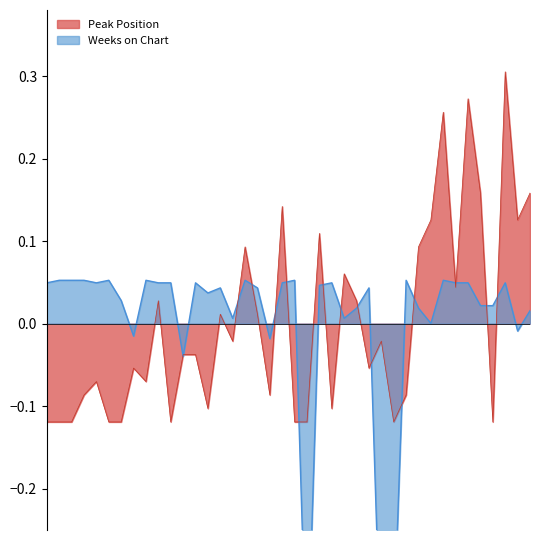

How many distinct data groups are displayed?

2